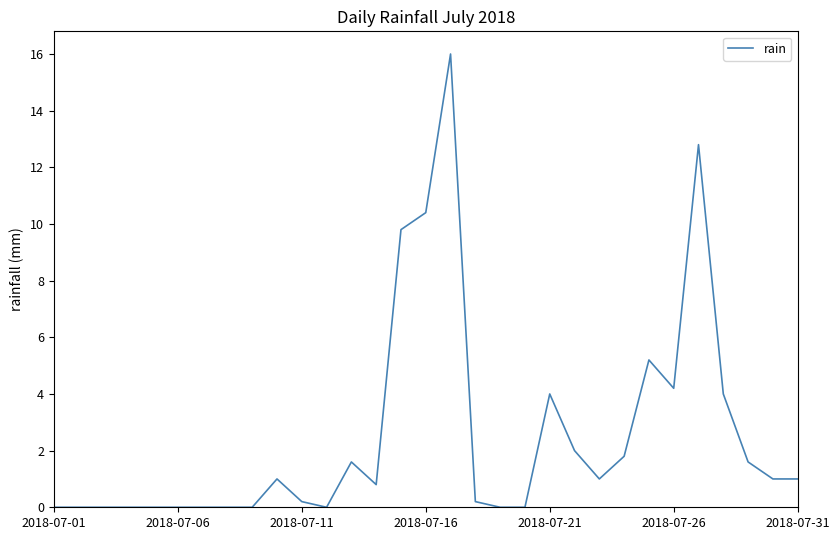

Reading left to right, list all the values displayed in this chart.

0.0	0.0	0.0	0.0	0.0	0.0	0.0	0.0	0.0	1.0	0.2	0.0	1.6	0.8	9.8	10.4	16.0	0.2	0.0	0.0	4.0	2.0	1.0	1.8	5.2	4.2	12.8	4.0	1.6	1.0	1.0